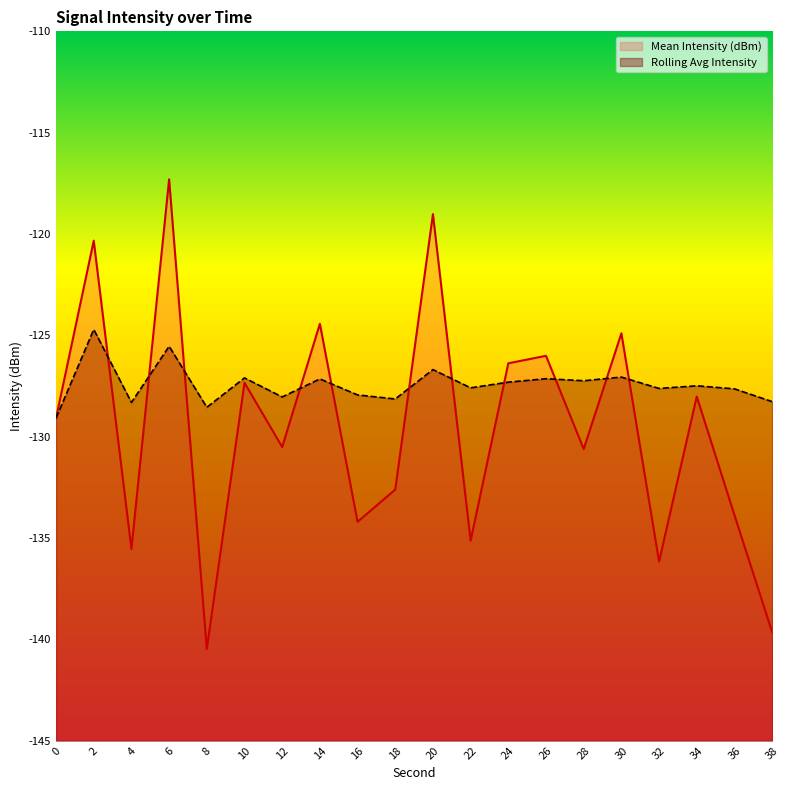

Is the value of Mean Intensity (dBm) at 22 greater than the value of Rolling Avg Intensity at 18?

No